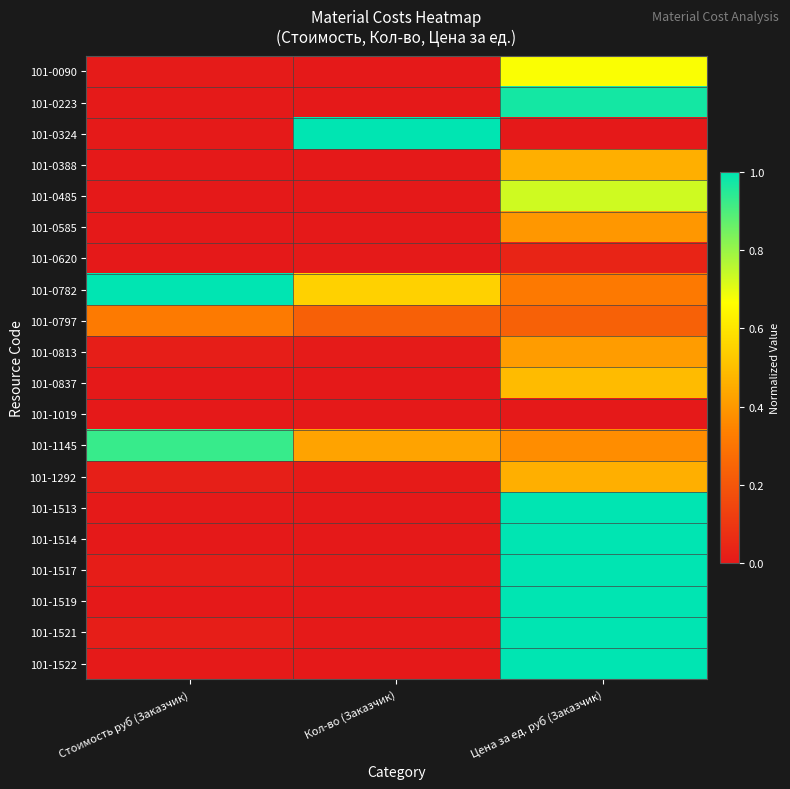

At which category is the sum across all series the highest?

Цена за ед. руб (Заказчик)